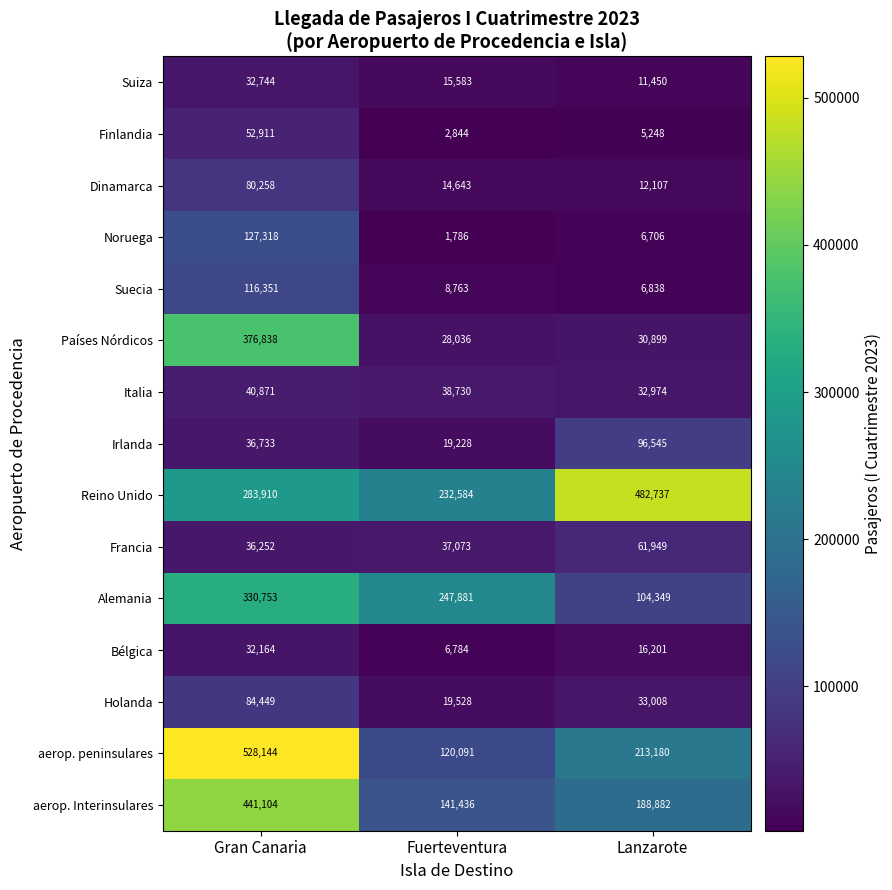

What is the difference between the maximum and minimum values in the Bélgica series?

25380